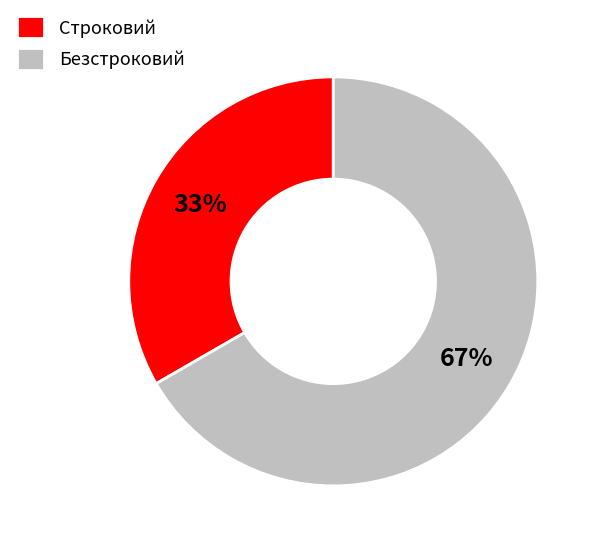

Which slice is the smallest?

Строковий